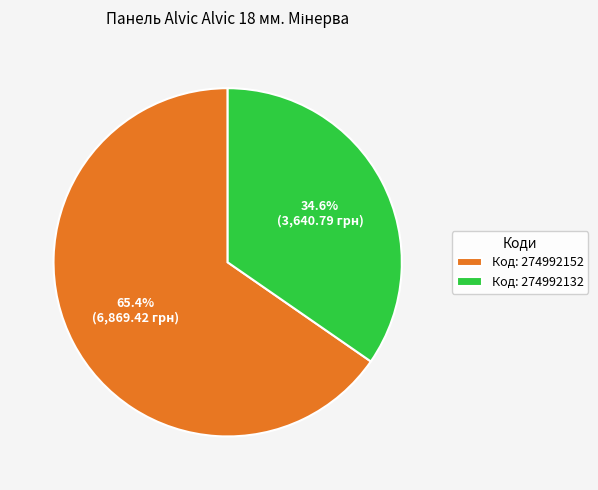

To the nearest percent, what is the difference between the largest and smallest slice percentages?

31%